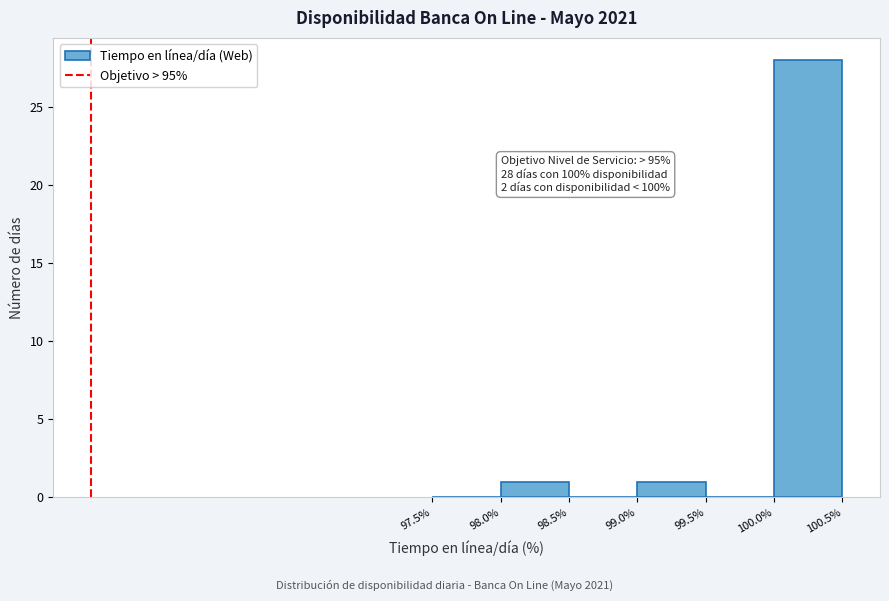

Which range on the x-axis has the tallest bar?

100.0% to 100.5%